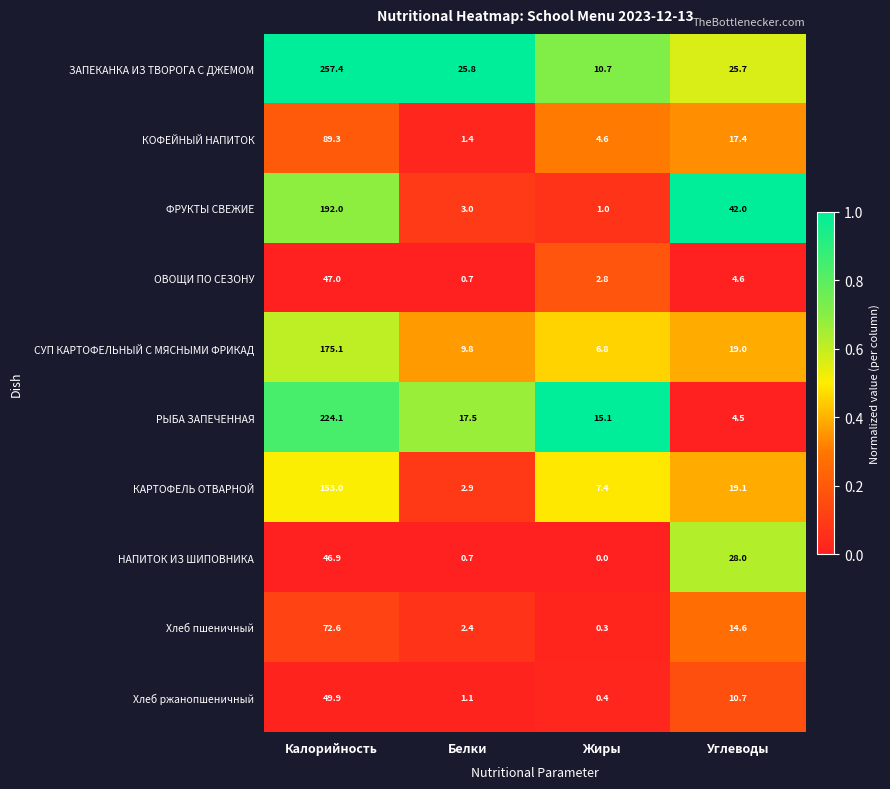

What is the spread (max minus min) of values at Углеводы?

37.5